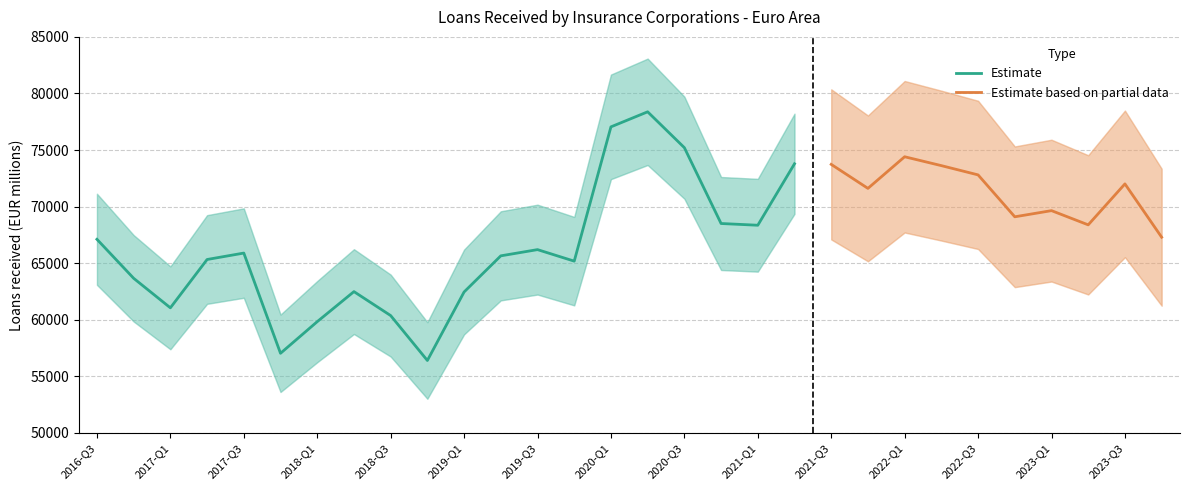

What is the maximum value for Estimate?

78376.7